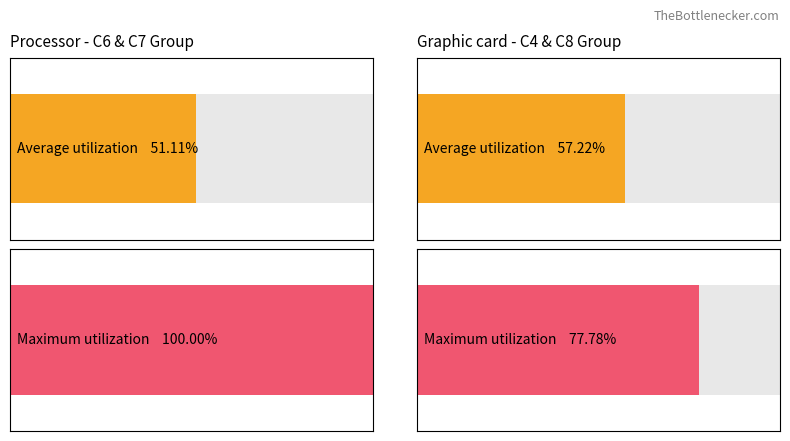

The value of C8 at 6 is 8. True or false?

False